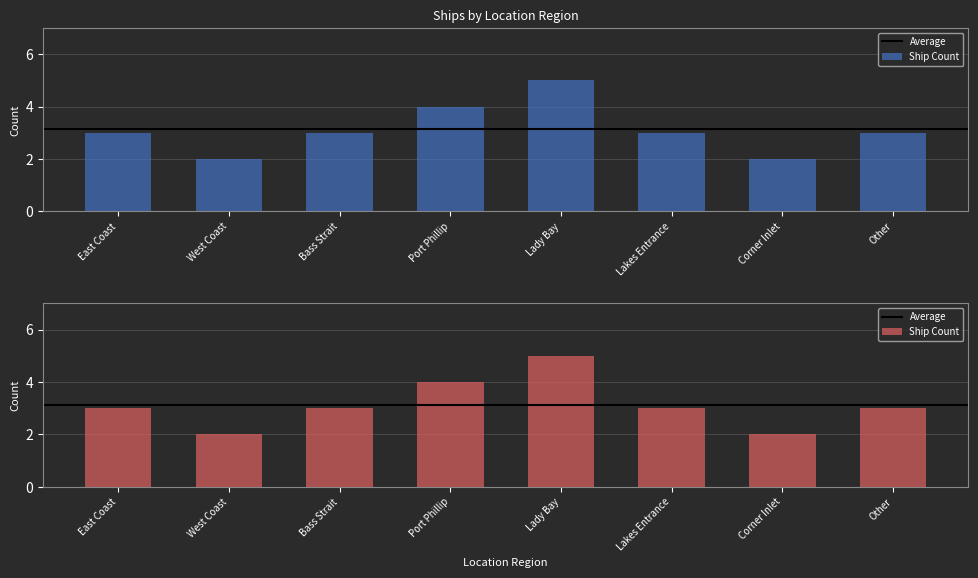

Which has a higher value, Bass Strait or Port Phillip?

Port Phillip